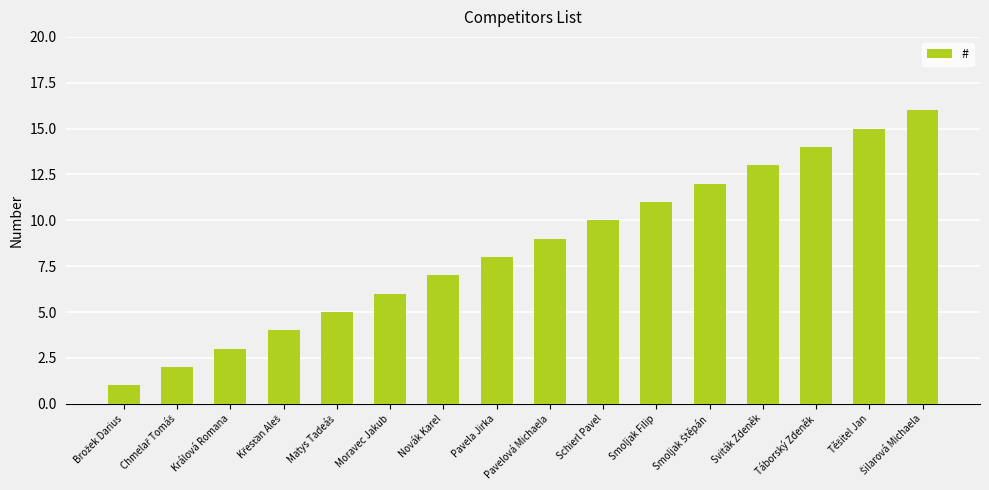

What is the sum of the values at Sviták Zdeněk and Králová Romana?

16